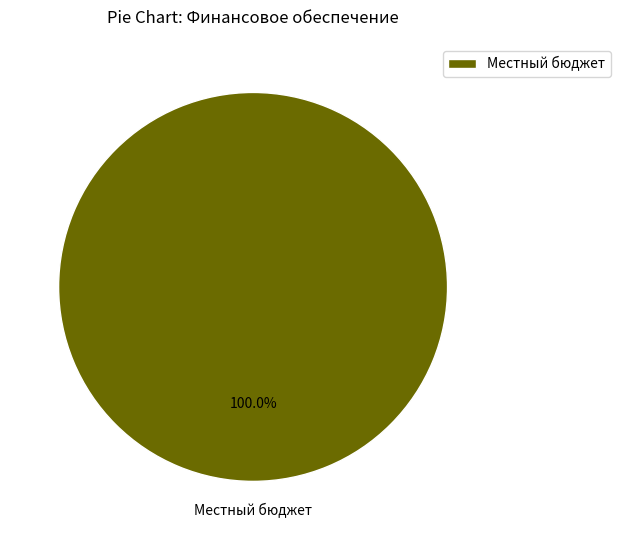

Rank the categories by value from highest to lowest.

Местный бюджет